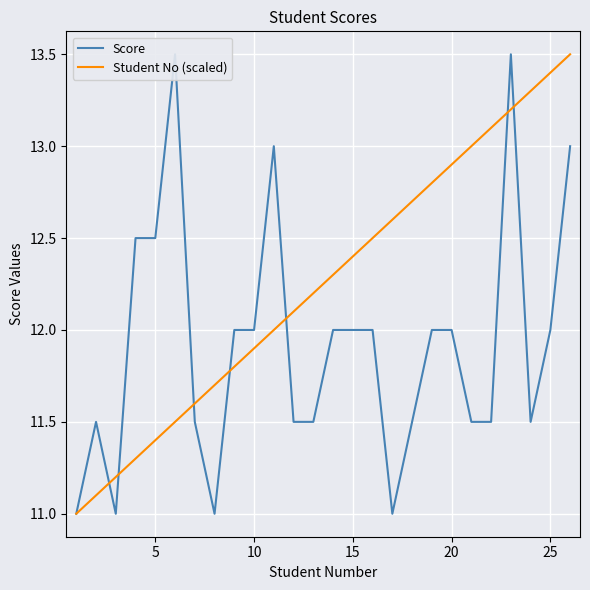

What is the highest value of the Student No (scaled) series?

13.5